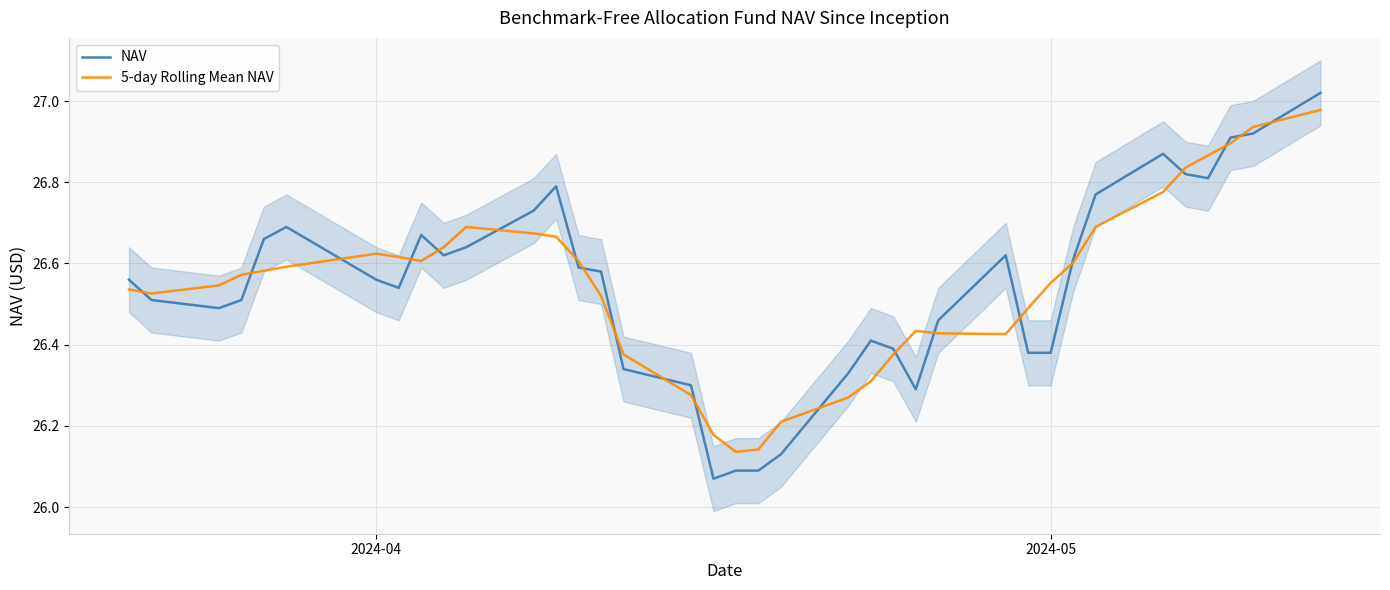

How many interior local peaks does the 5-day Rolling Mean NAV series have?

3